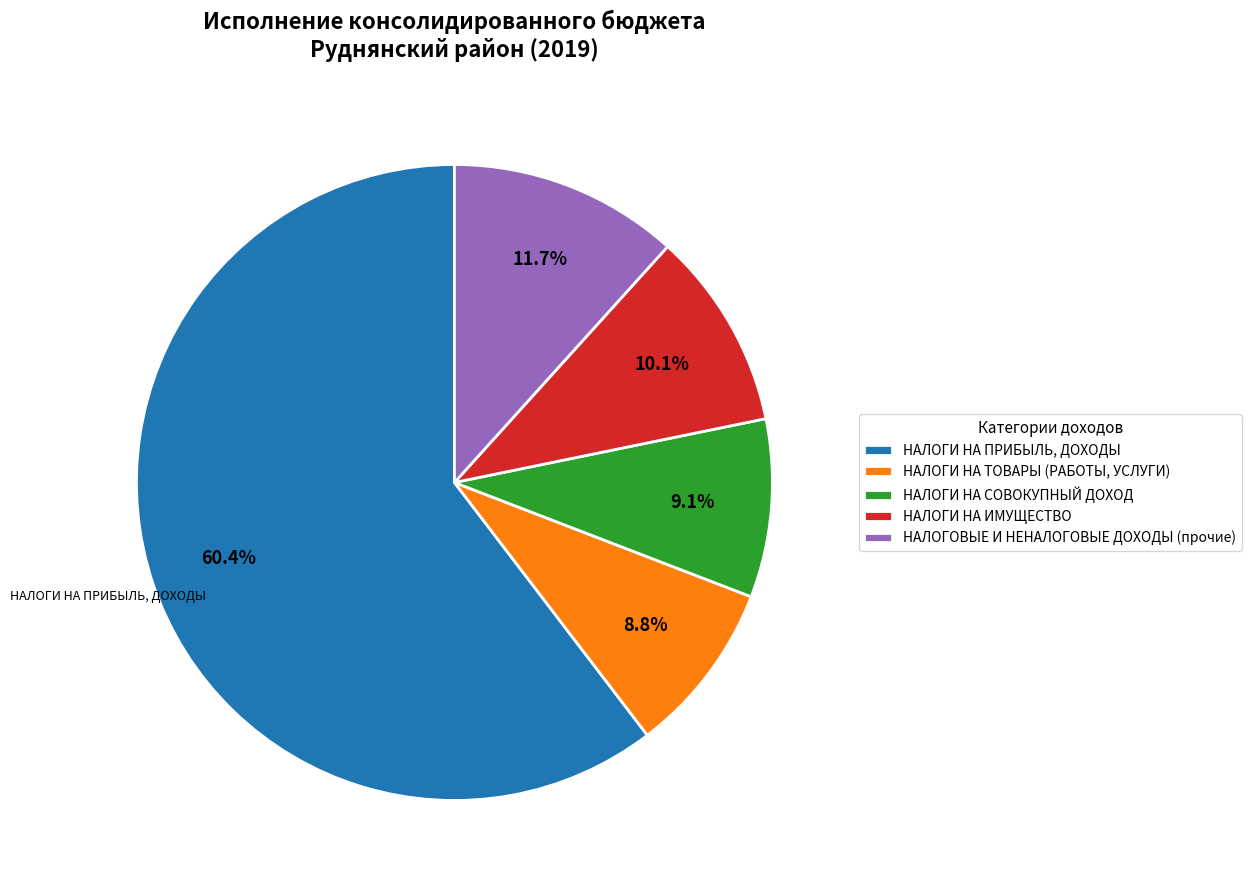

Is it true that НАЛОГОВЫЕ И НЕНАЛОГОВЫЕ ДОХОДЫ (прочие) is 12% of the pie?

True